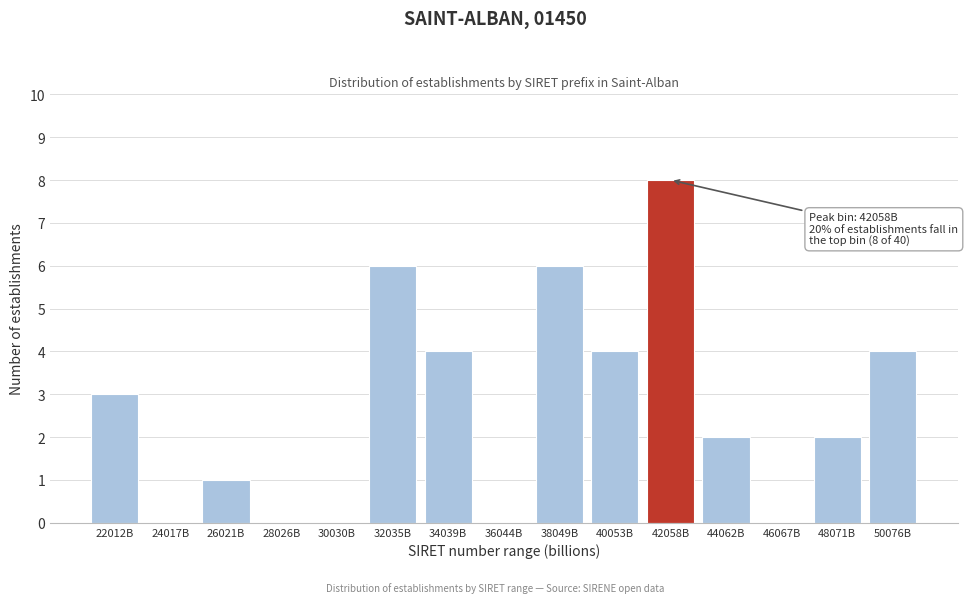

Reading right to left, what are all the values shown in this chart?

50076B=4	48071B=2	46067B=0	44062B=2	42058B=8	40053B=4	38049B=6	36044B=0	34039B=4	32035B=6	30030B=0	28026B=0	26021B=1	24017B=0	22012B=3